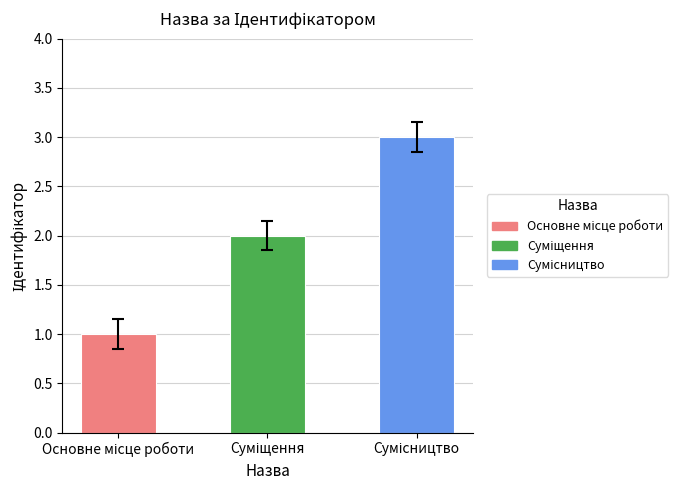

What is the maximum value shown in the chart?

3